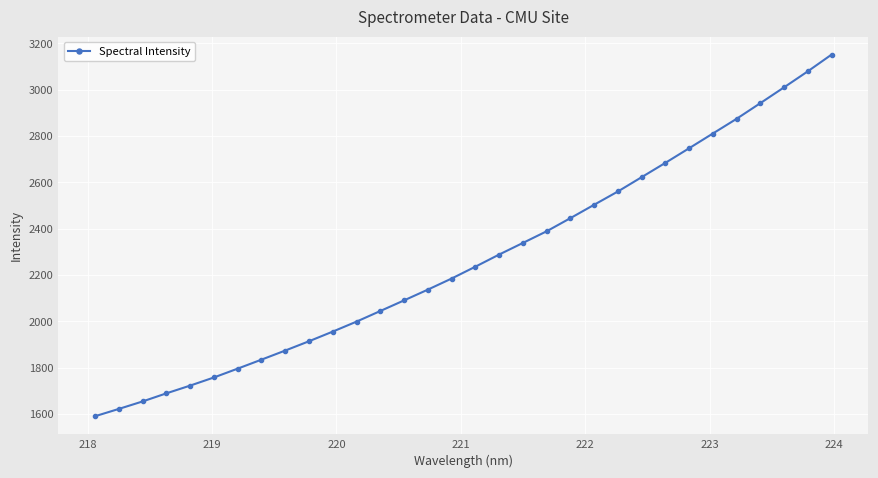

What is the value of the 19th point from the left?

2338.4